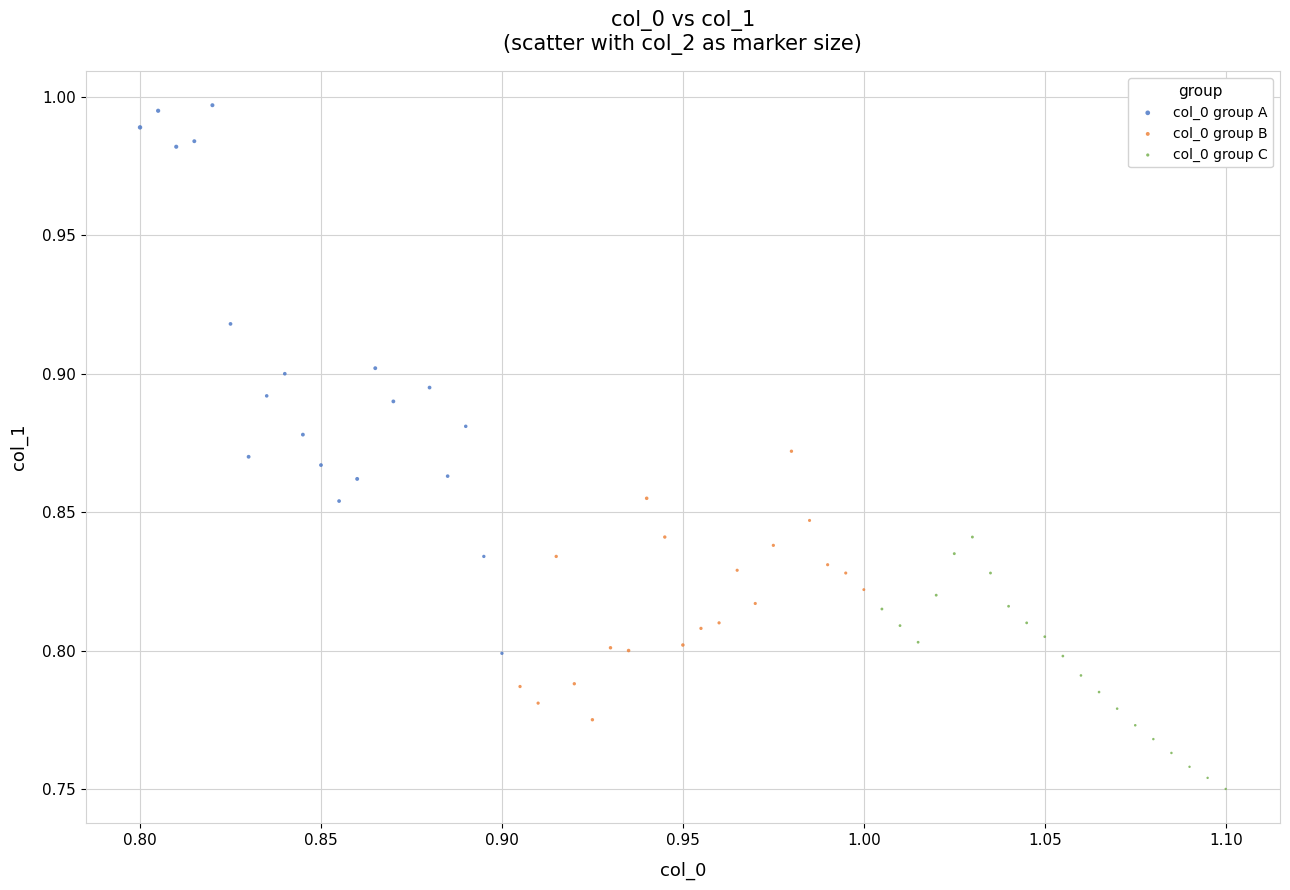

Which series reaches the maximum Y coordinate?

col_0 group A